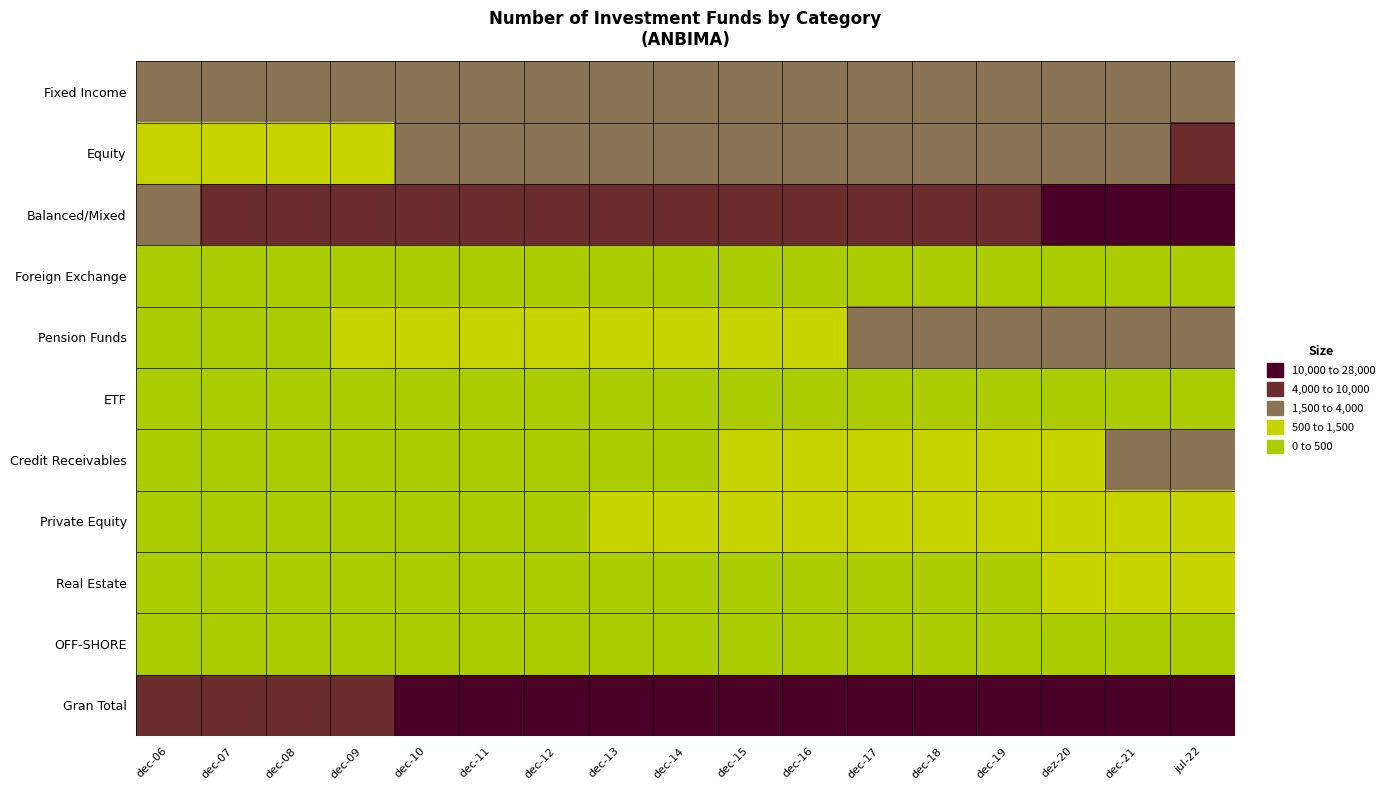

At how many categories does at least one series exceed 19133?

4